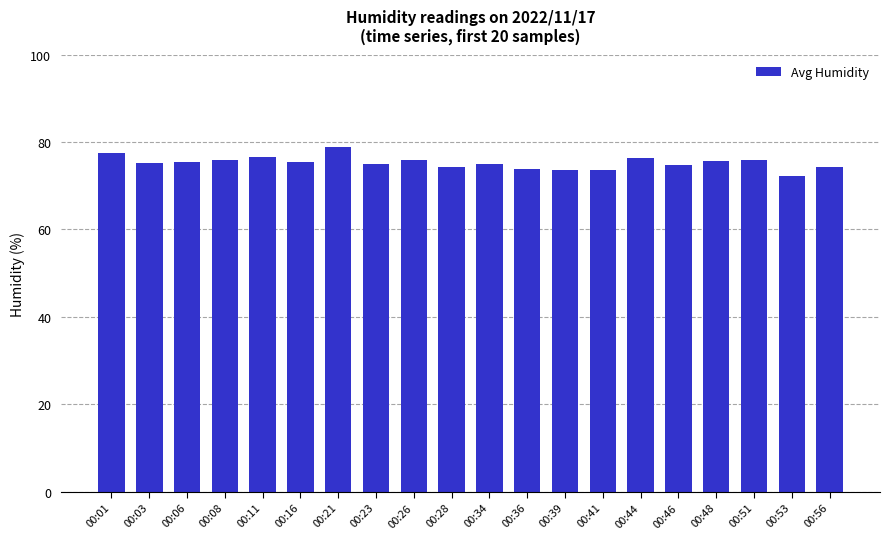

How many categories are shown in the chart?

20